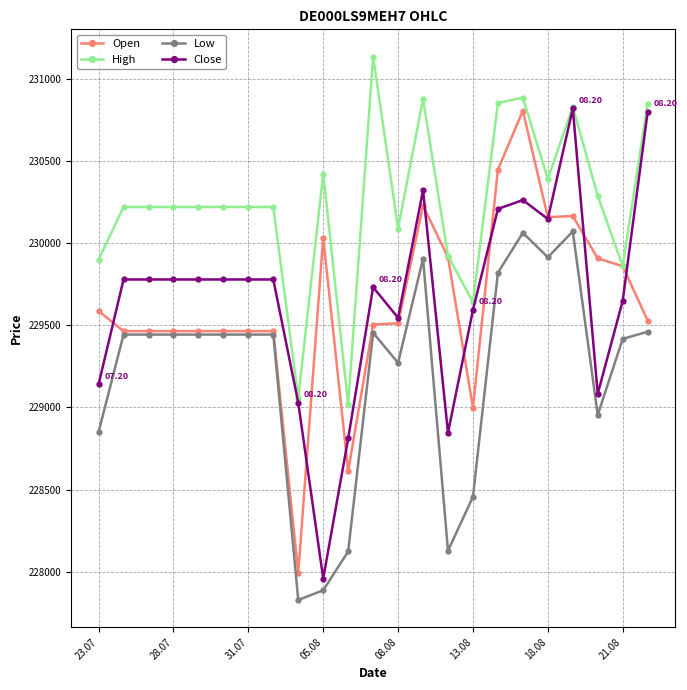

True or false: Low and High cross at least once.

False